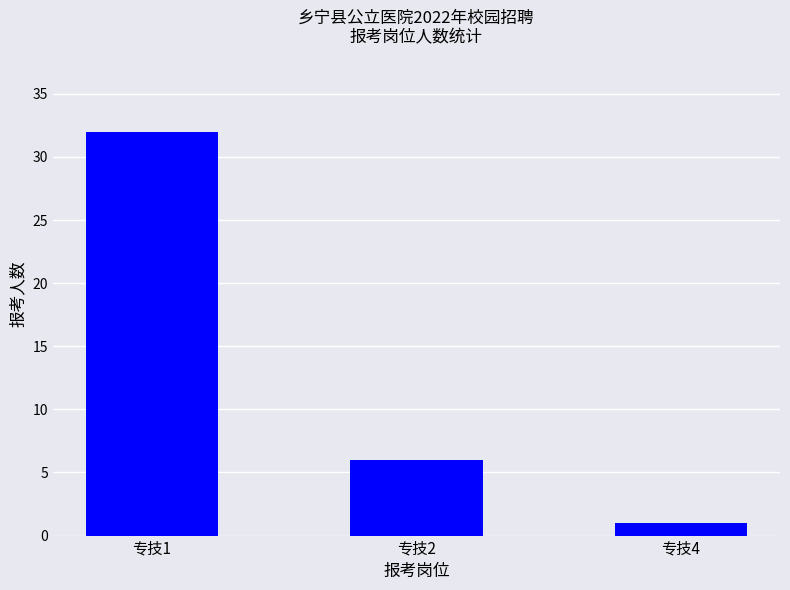

Reading left to right, what are all the values shown in this chart?

32	6	1